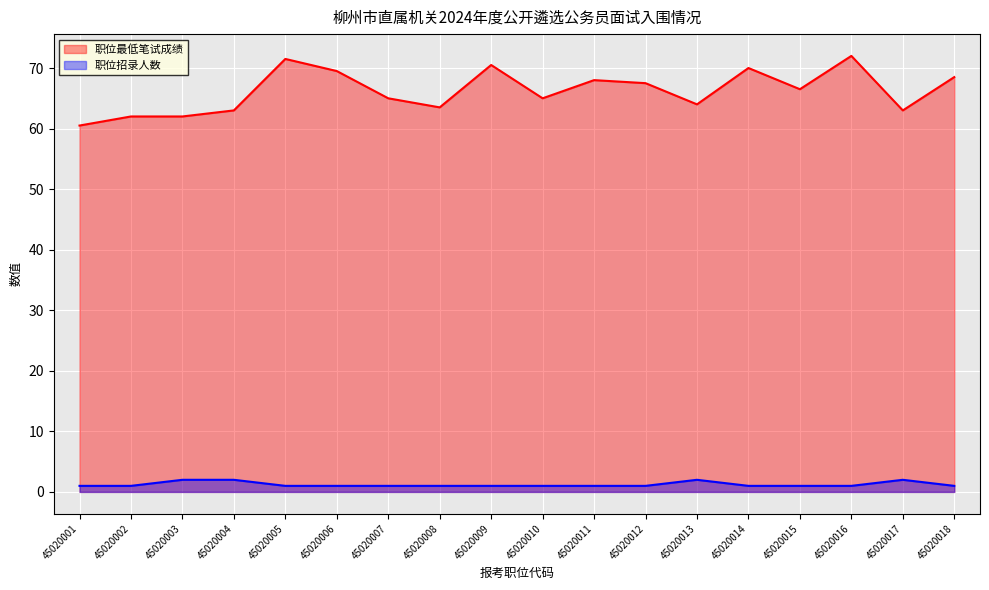

Which series has the widest spread of values?

职位最低笔试成绩